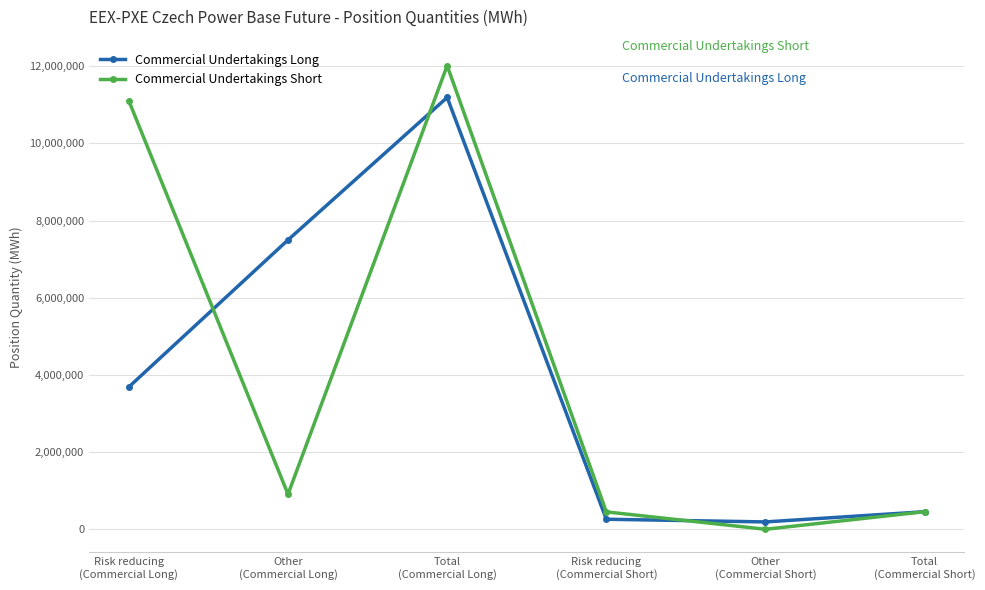

What is the spread (max minus min) of values at Risk reducing
(Commercial Long)?

7412097